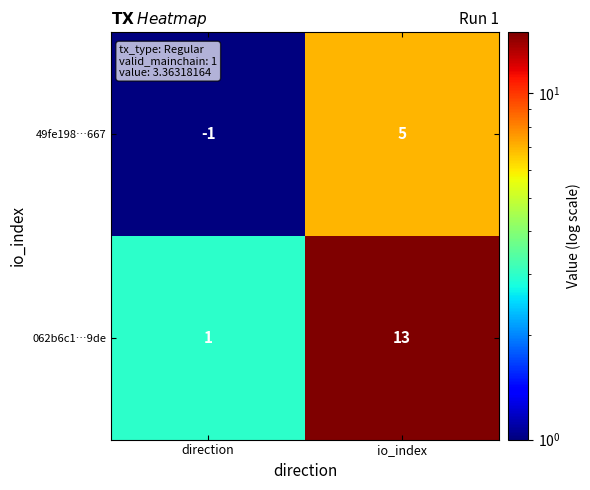

Rank the series by their maximum value, from lowest to highest.

49fe198…667, 062b6c1…9de